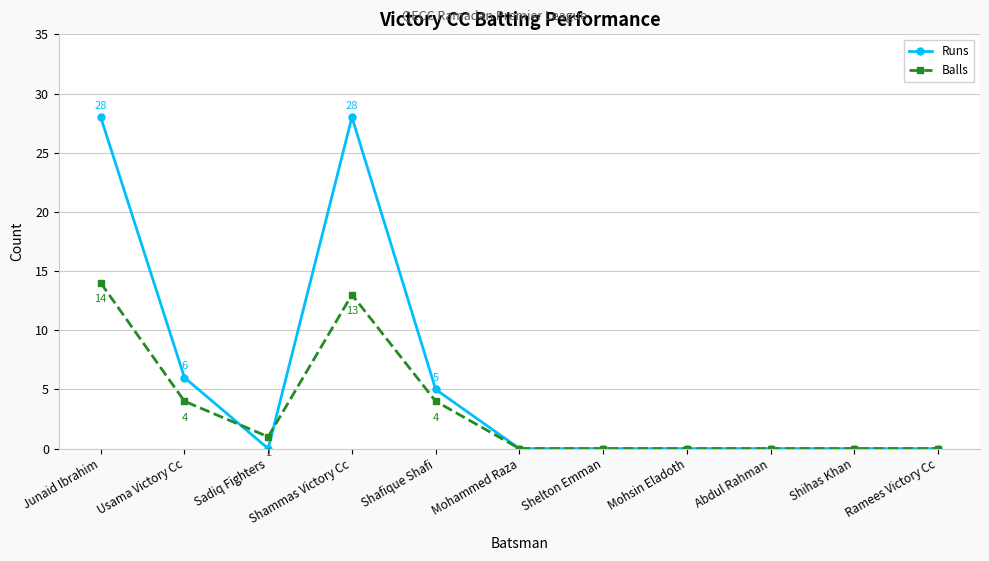

Count the number of categories in the chart.

11